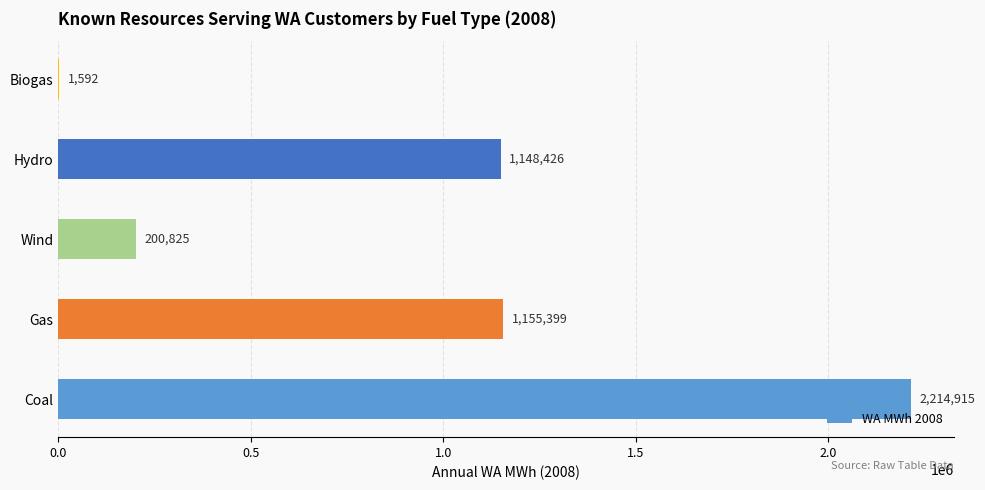

What is the approximate value at Wind?

200824.9